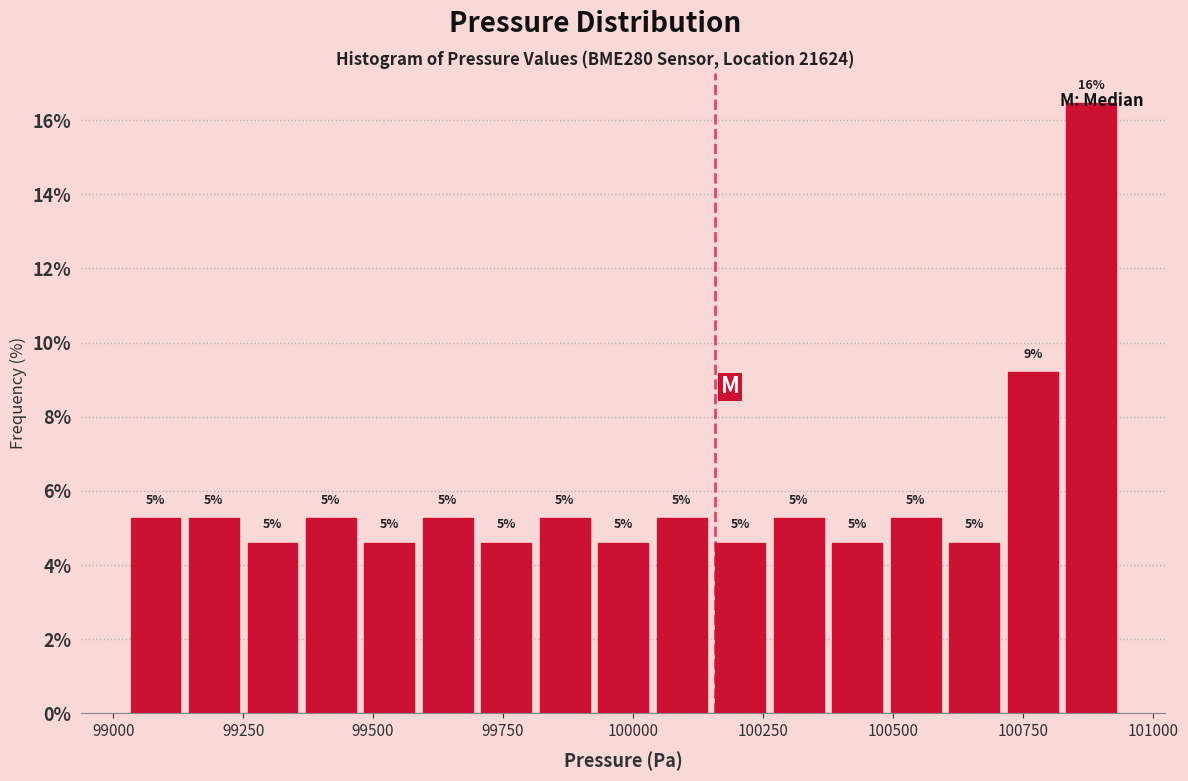

Around what value on the x-axis is the tallest bar? Give the approximate position of its centre, as read against the axis.

100900